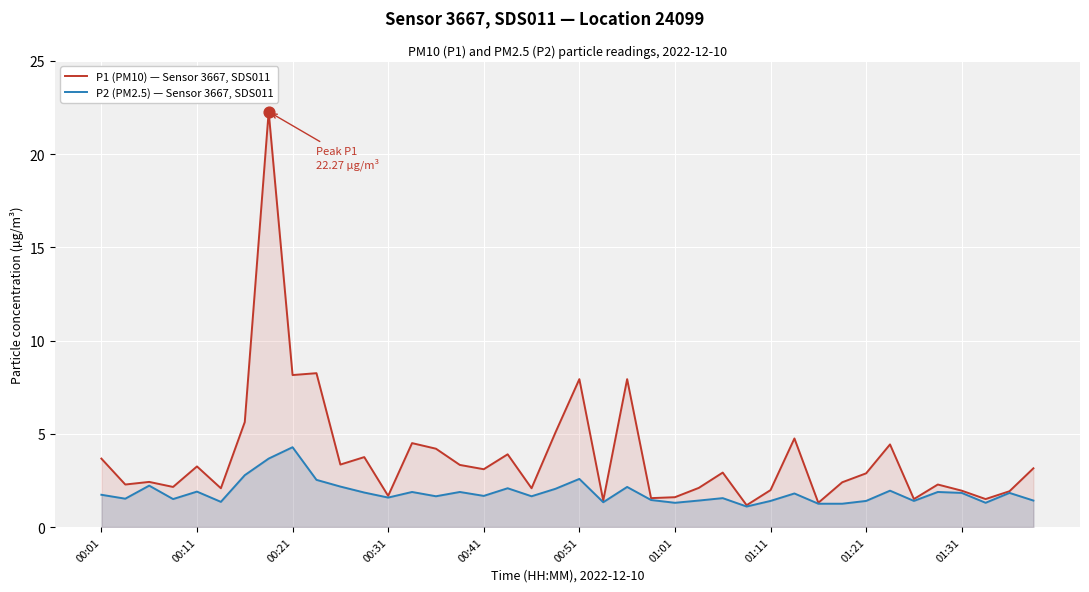

Which series has the largest Y range (max minus min)?

P1 (PM10) — Sensor 3667, SDS011